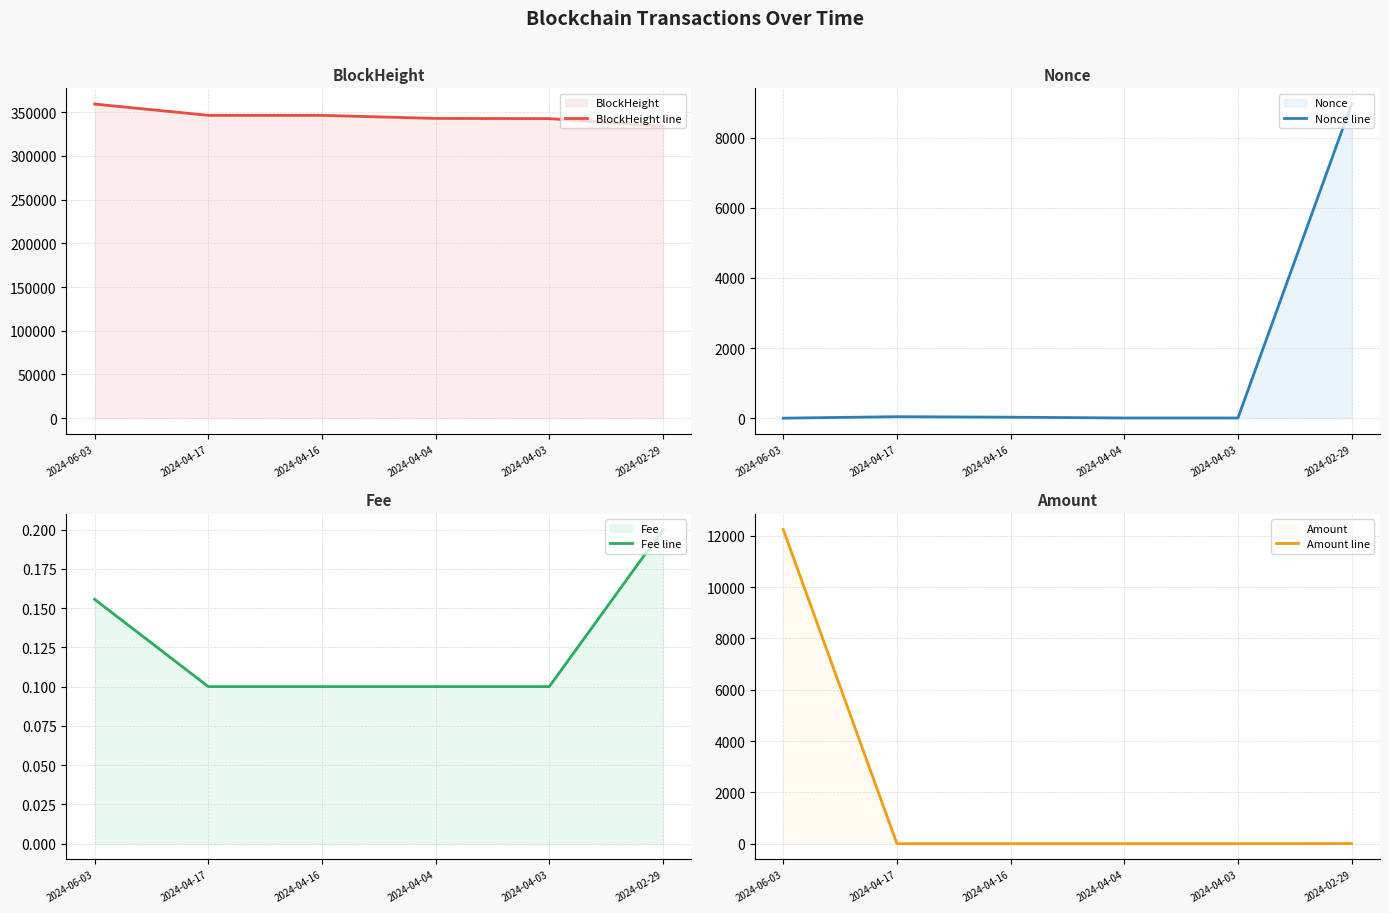

The value of BlockHeight line at 2024-04-04 is 342918. True or false?

True